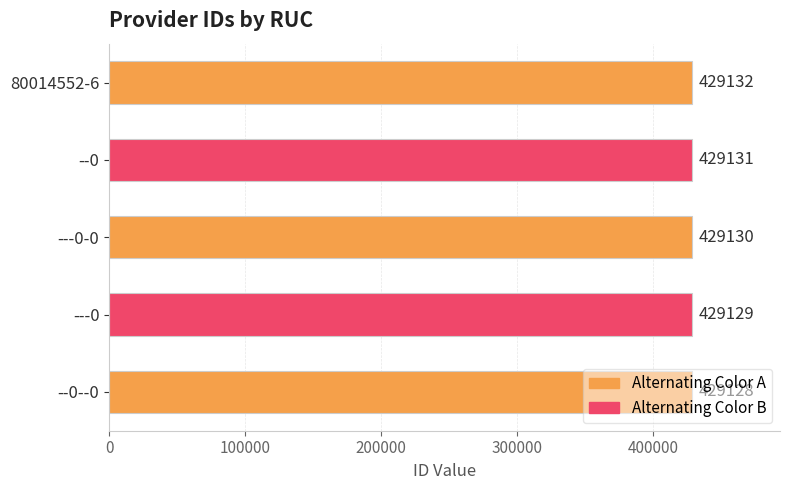

Approximately how many times larger is the value at --0 compared to --0--0?

1.0